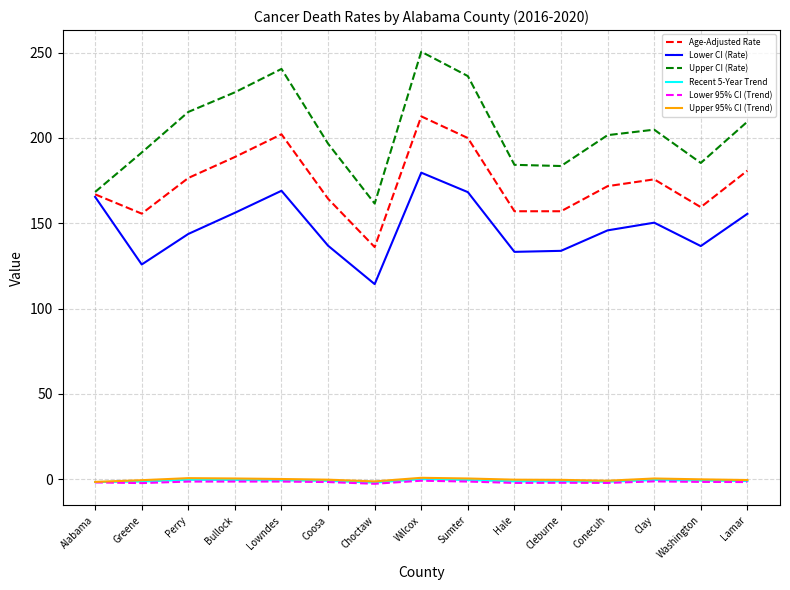

What is the maximum value for Age-Adjusted Rate?

212.6